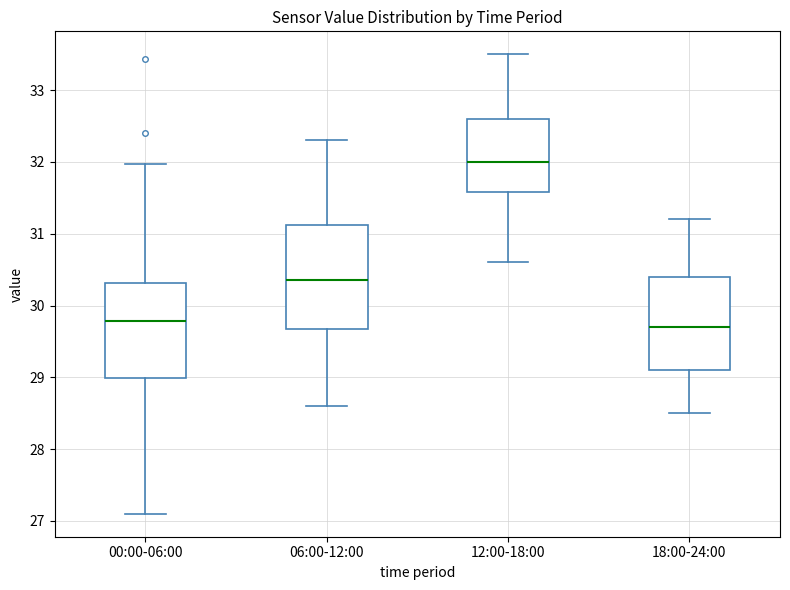

Which box is the tallest, from its lower edge to its upper edge?

06:00-12:00